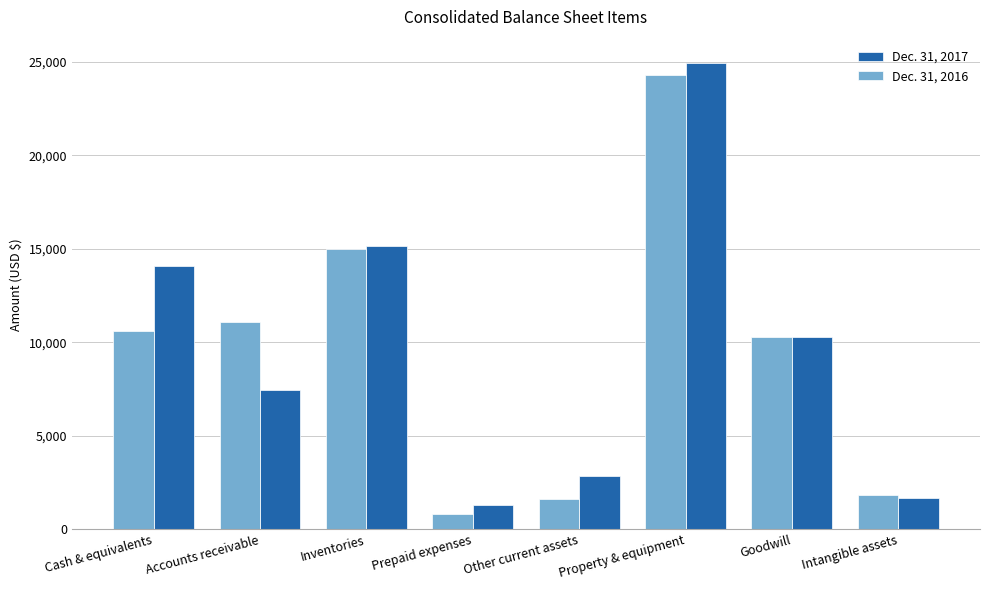

What is the sum of the Dec. 31, 2017 values at Prepaid expenses and Other current assets?

4126